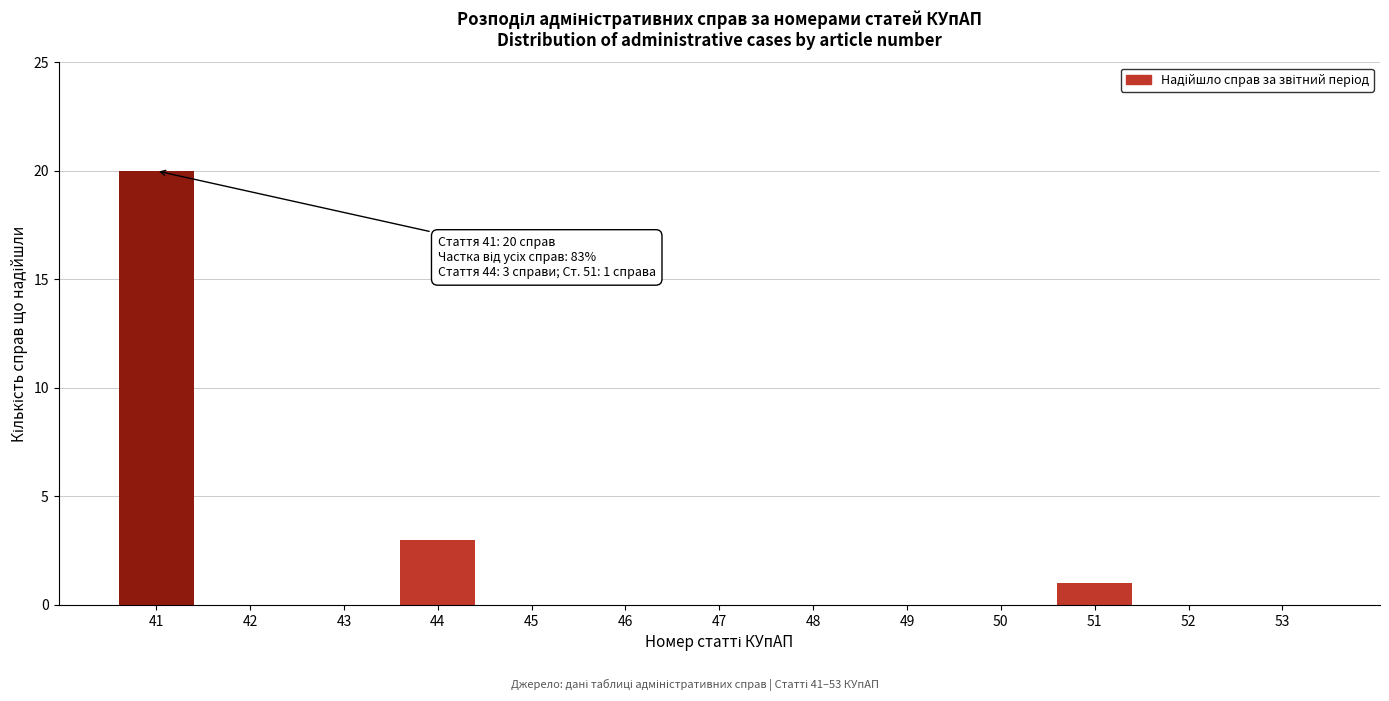

Reading left to right, transcribe all the data shown in this chart.

41=20	42=0	43=0	44=3	45=0	46=0	47=0	48=0	49=0	50=0	51=1	52=0	53=0